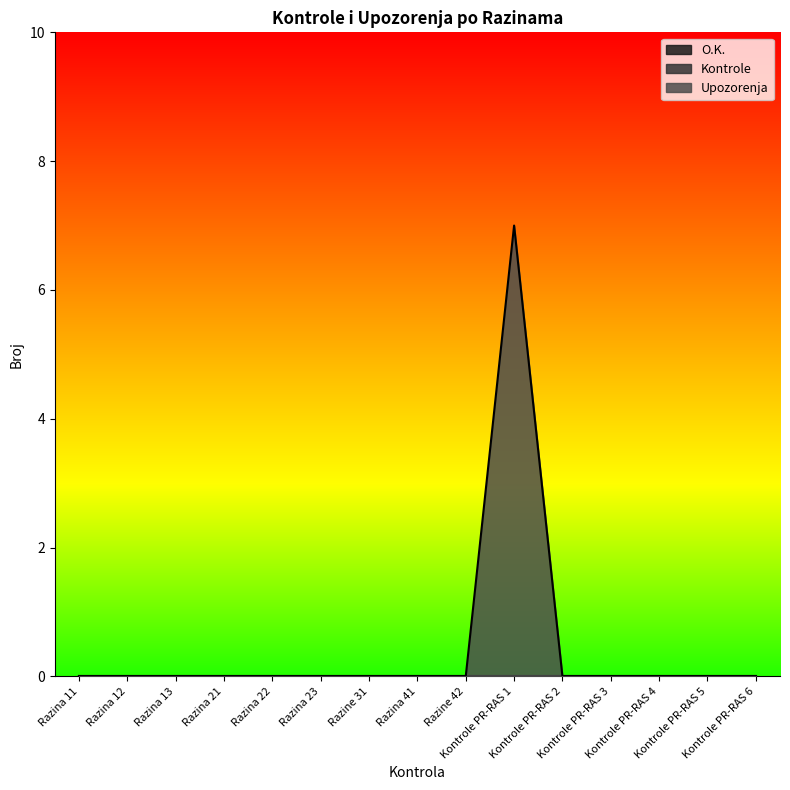

True or false: O.K. has a value of 0 at Razina 21.

True